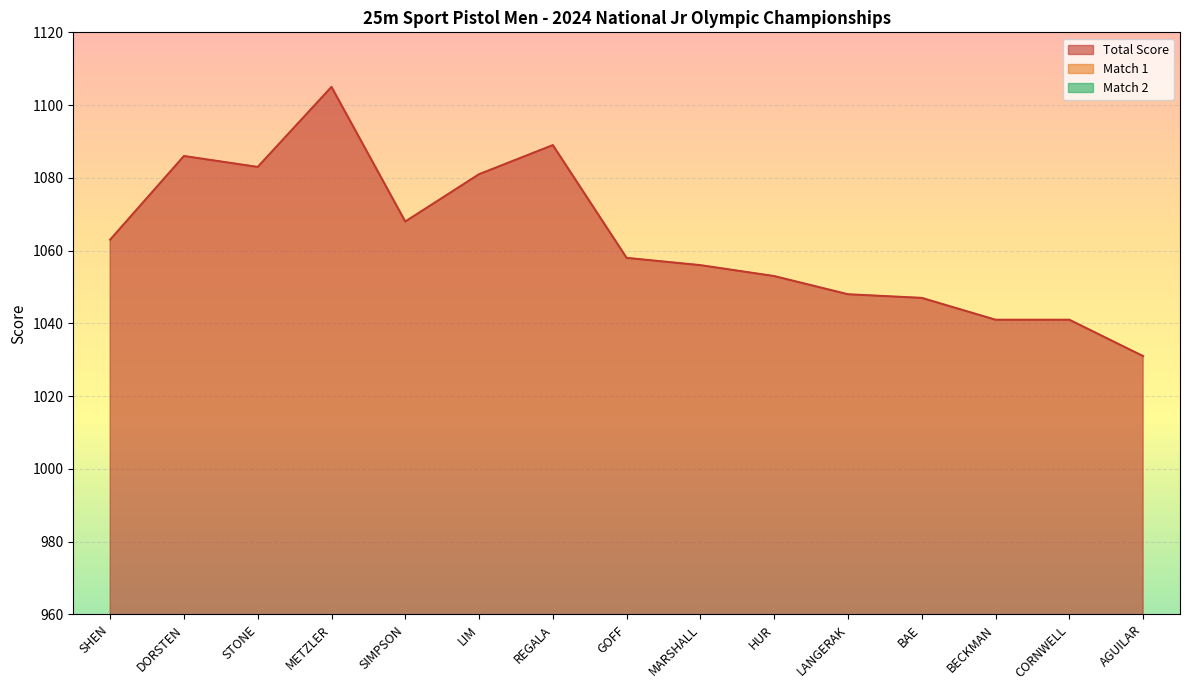

What is the difference between the highest and lowest values at BECKMAN?

530